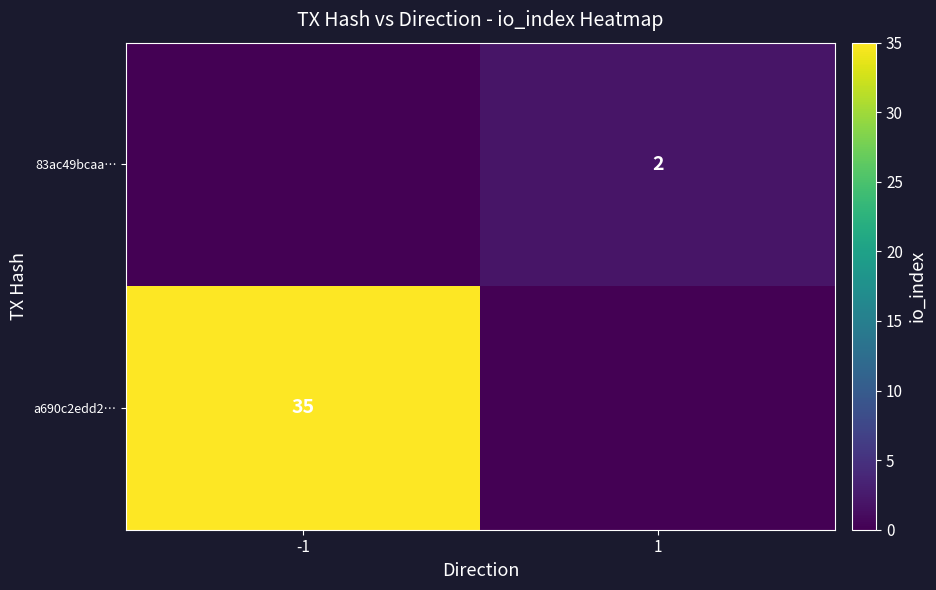

Is it true that a690c2edd2… equals 22 at -1?

False